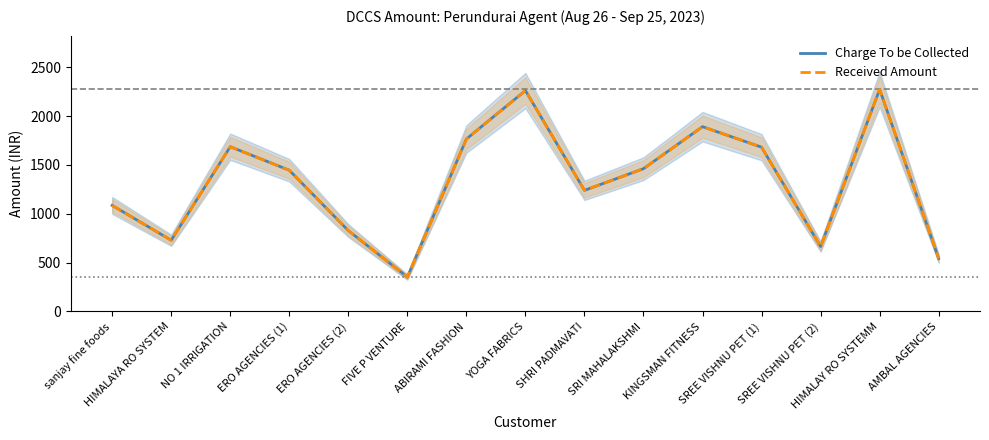

At which category does the chart reach its minimum across all series?

FIVE P VENTURE